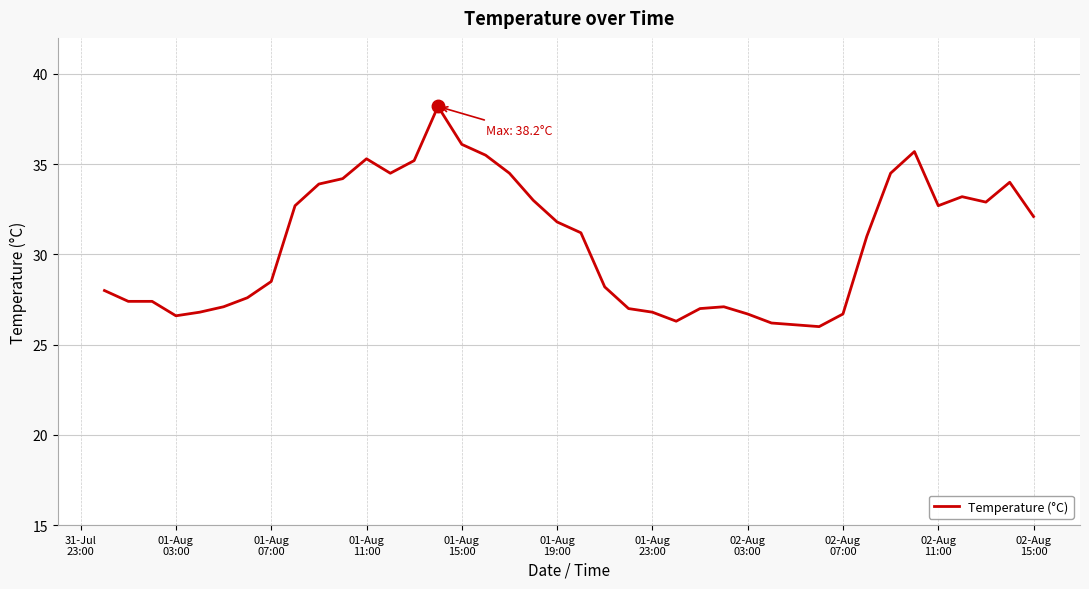

What is the minimum value shown in the chart?

26.0